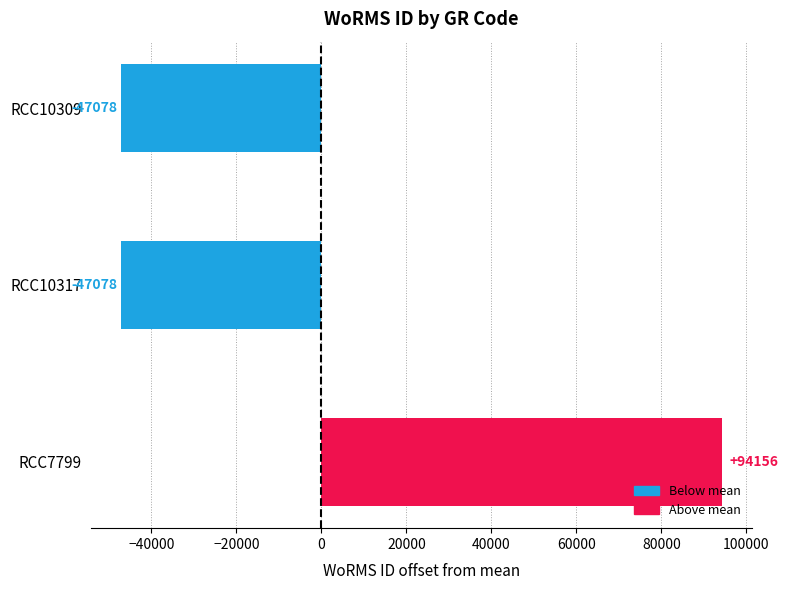

What is the change in value from RCC10317 to RCC7799?

+141234